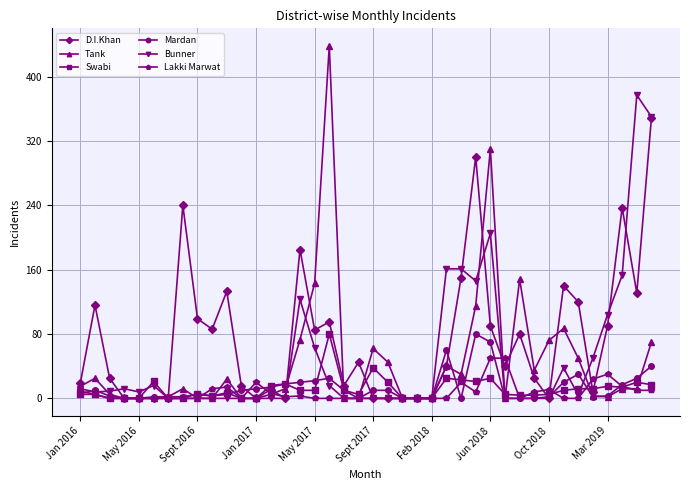

True or false: Mardan has more than 1 interior local peaks.

True